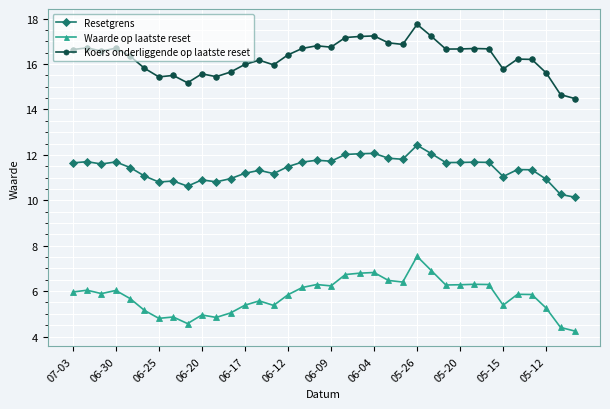

What is the difference between the second highest and minimum values in the Koers onderliggende op laatste reset series?

2.8